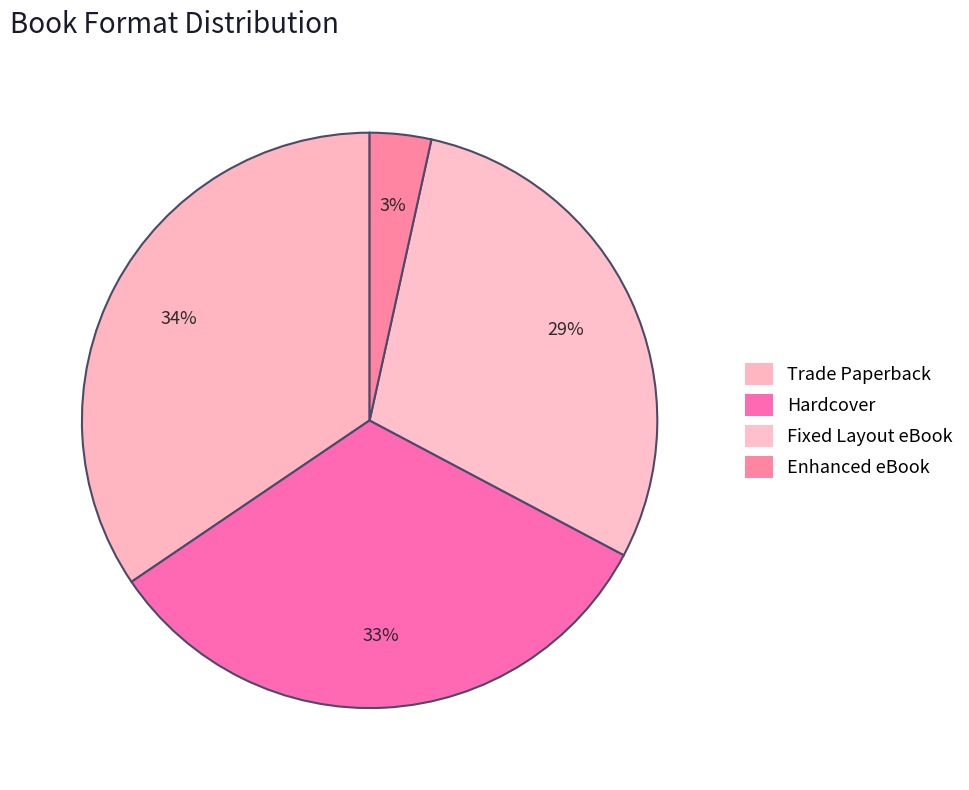

What is the total percentage of Enhanced eBook and Trade Paperback?

37.9%